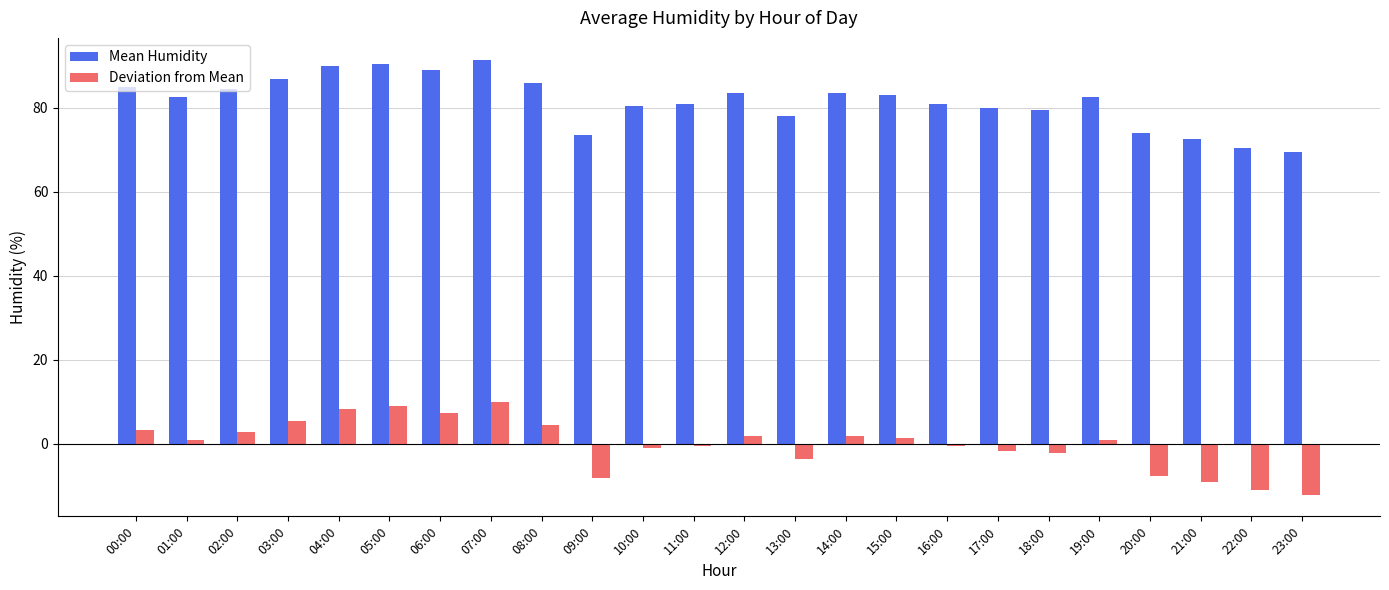

What are all the series names shown in the legend?

Mean Humidity, Deviation from Mean